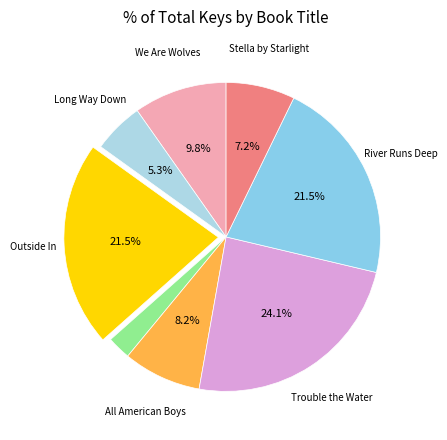

Count the number of slices in the pie.

8